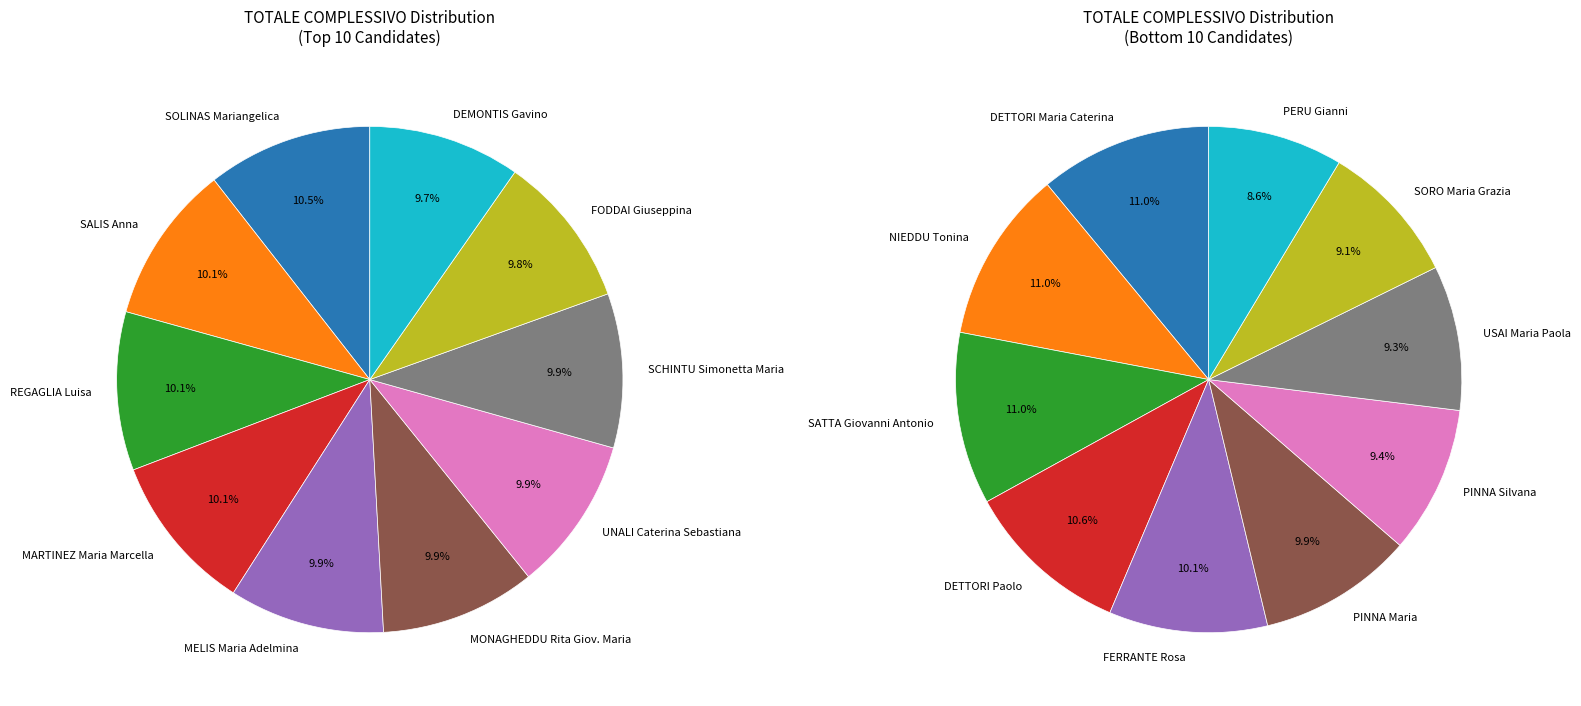

The DETTORI Maria Caterina slice represents 10% of the pie. True or false?

False